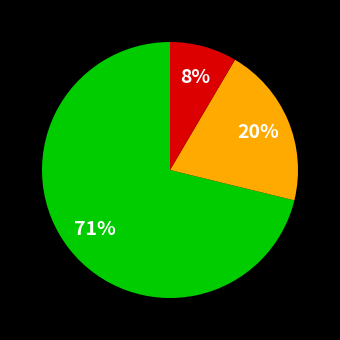

How many segments does this pie chart have?

3